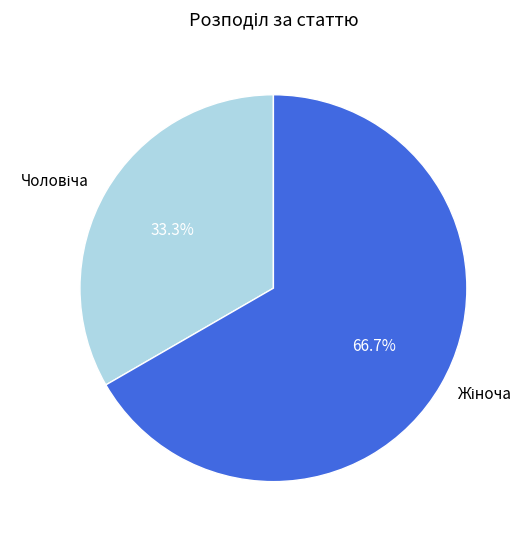

Is there any slice that represents more than half of the pie?

Yes